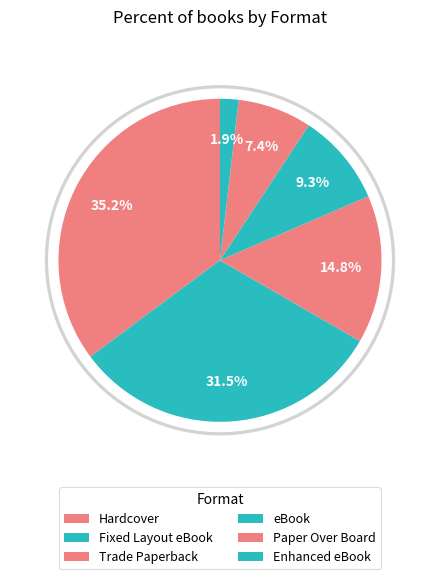

What is the largest slice in the pie chart?

Hardcover